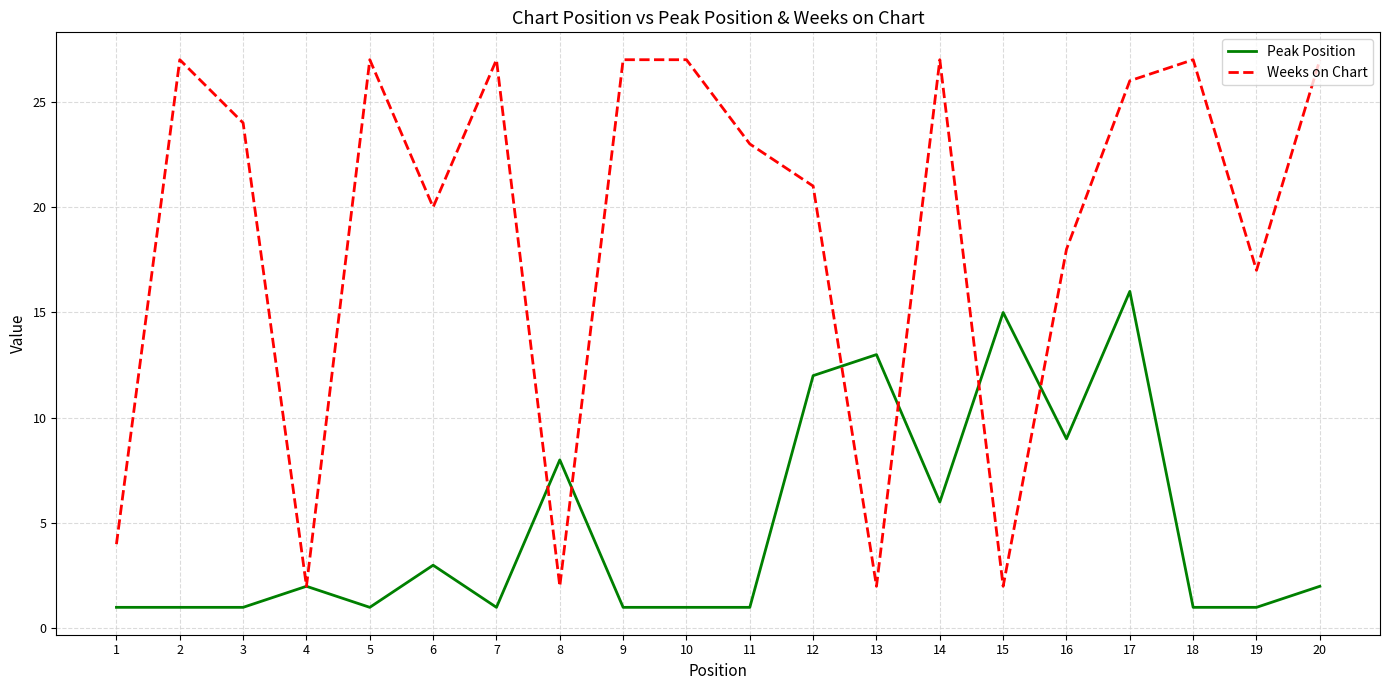

Reading left to right, extract all data points from this chart.

Peak Position: 1	1	1	2	1	3	1	8	1	1	1	12	13	6	15	9	16	1	1	2
Weeks on Chart: 4	27	24	2	27	20	27	2	27	27	23	21	2	27	2	18	26	27	17	27